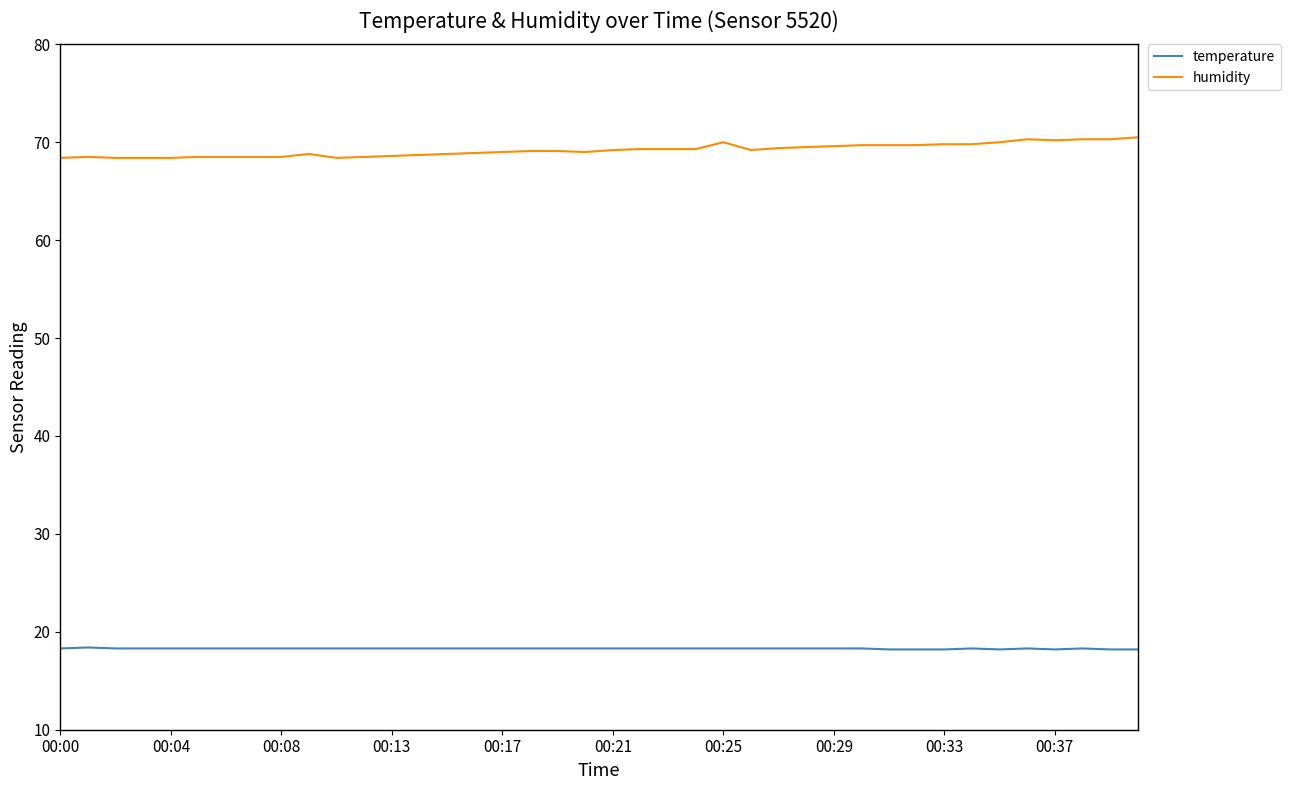

What are all the series names shown in the legend?

temperature, humidity